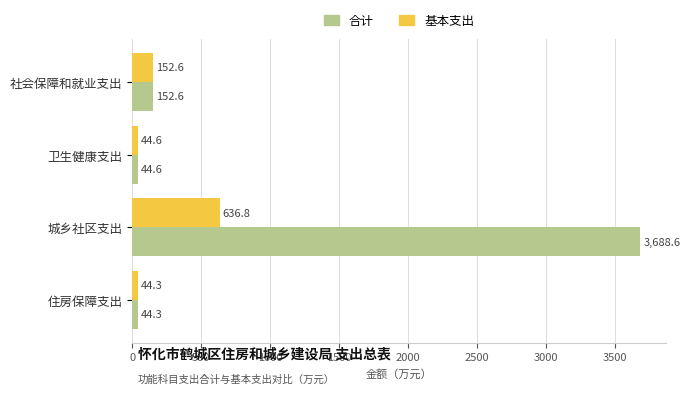

Which series has the largest range (max minus min)?

合计